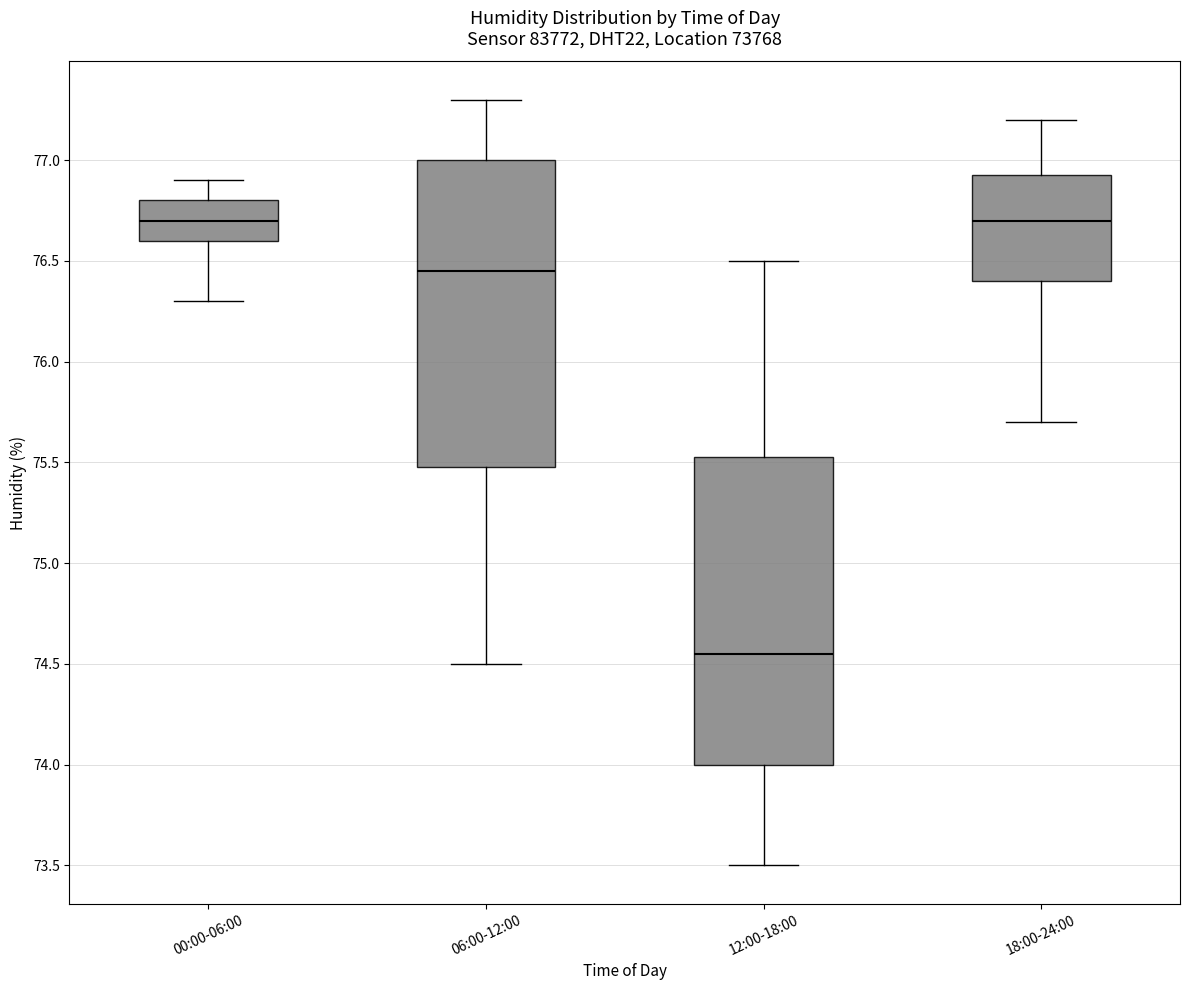

Reading left to right, read every box against the y-axis: the position of its median line, the range the box covers, and the ends of its whiskers. The values are not printed on the chart, so give them approximately, as read against the axis.

00:00-06:00: median 76.70, box 76.60 to 76.80, whiskers 76.30 to 76.90
06:00-12:00: median 76.45, box 75.50 to 77.00, whiskers 74.50 to 77.30
12:00-18:00: median 74.55, box 74.00 to 75.55, whiskers 73.50 to 76.50
18:00-24:00: median 76.70, box 76.40 to 76.95, whiskers 75.70 to 77.20